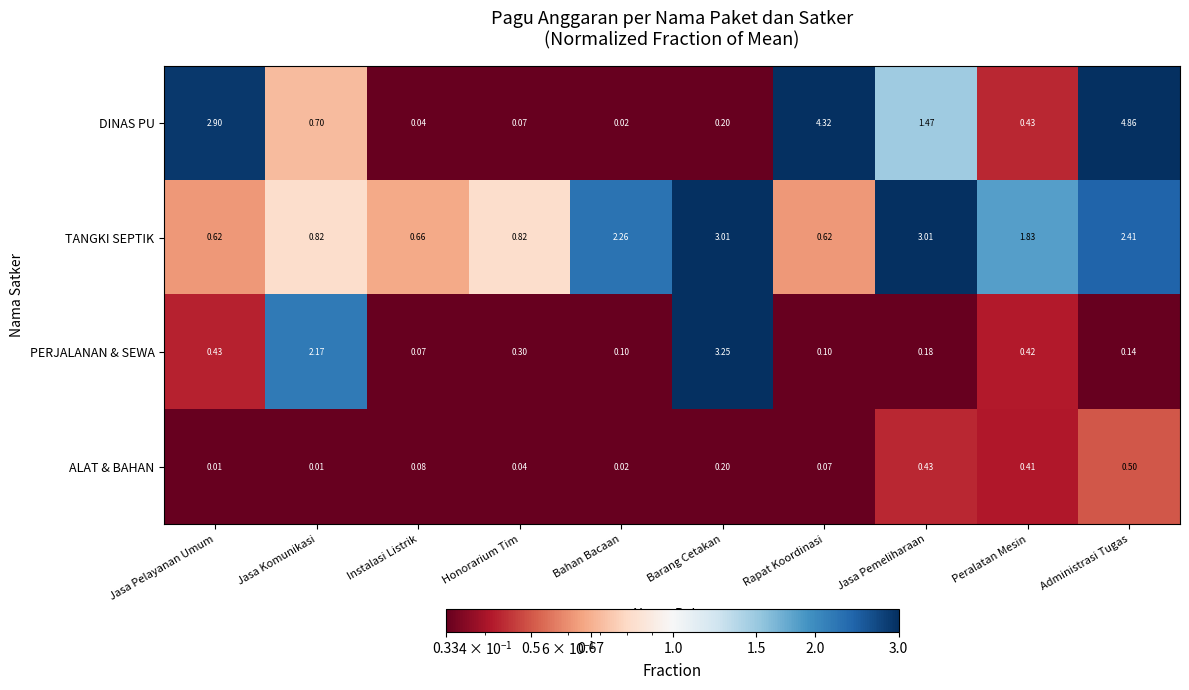

List the labels in order of DINAS PU value, largest first.

Administrasi Tugas, Rapat Koordinasi, Jasa Pelayanan Umum, Jasa Pemeliharaan, Jasa Komunikasi, Peralatan Mesin, Barang Cetakan, Honorarium Tim, Instalasi Listrik, Bahan Bacaan